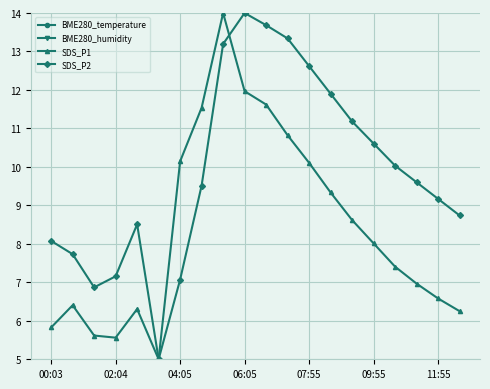

How many lines are shown in the chart?

4